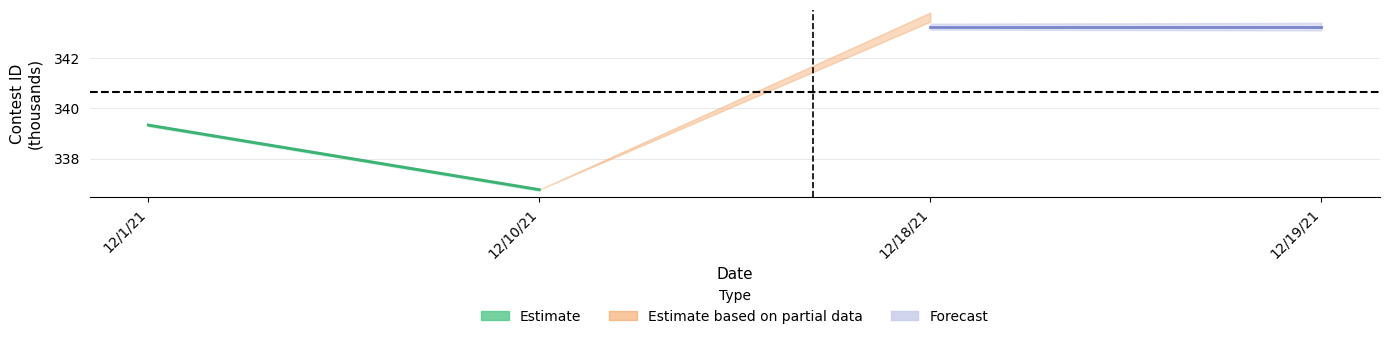

List the labels in order of value, largest first.

12/1/21, 12/10/21